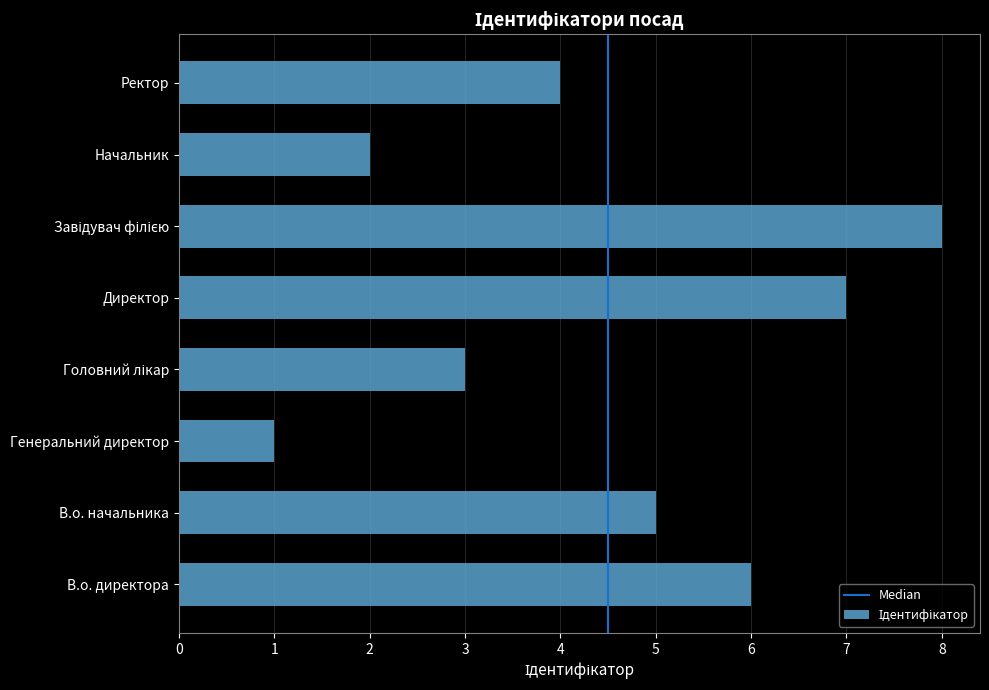

Is it true that the value at Директор is 7?

True